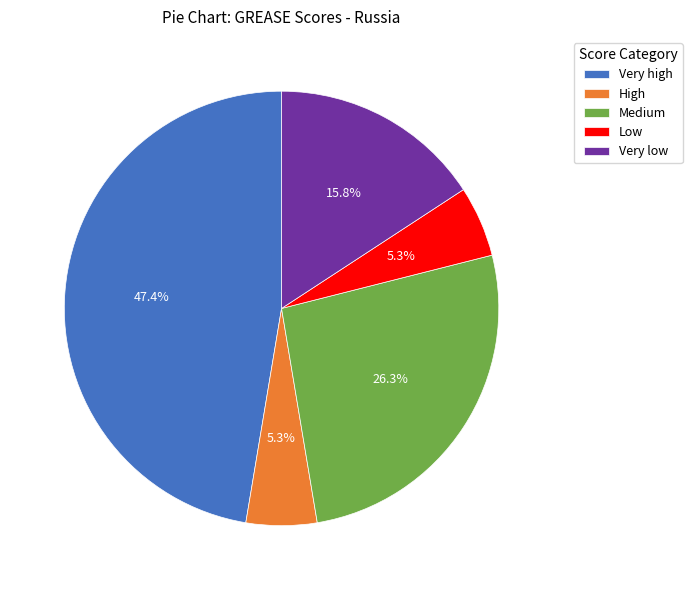

Count the number of slices in the pie.

5